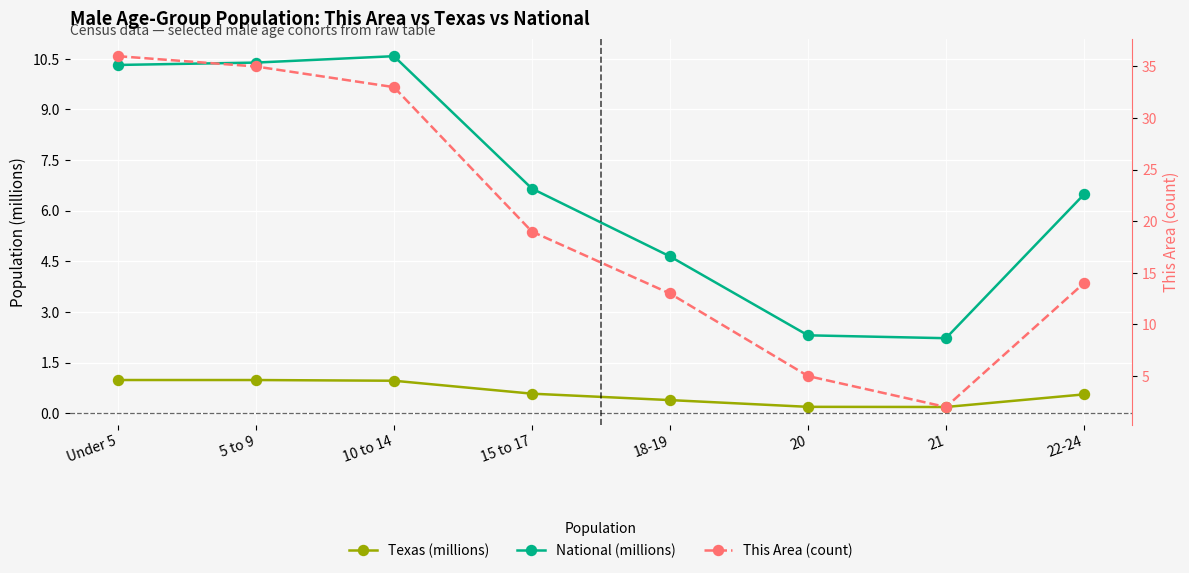

Where is Texas (millions) nearest to the value 0?

21